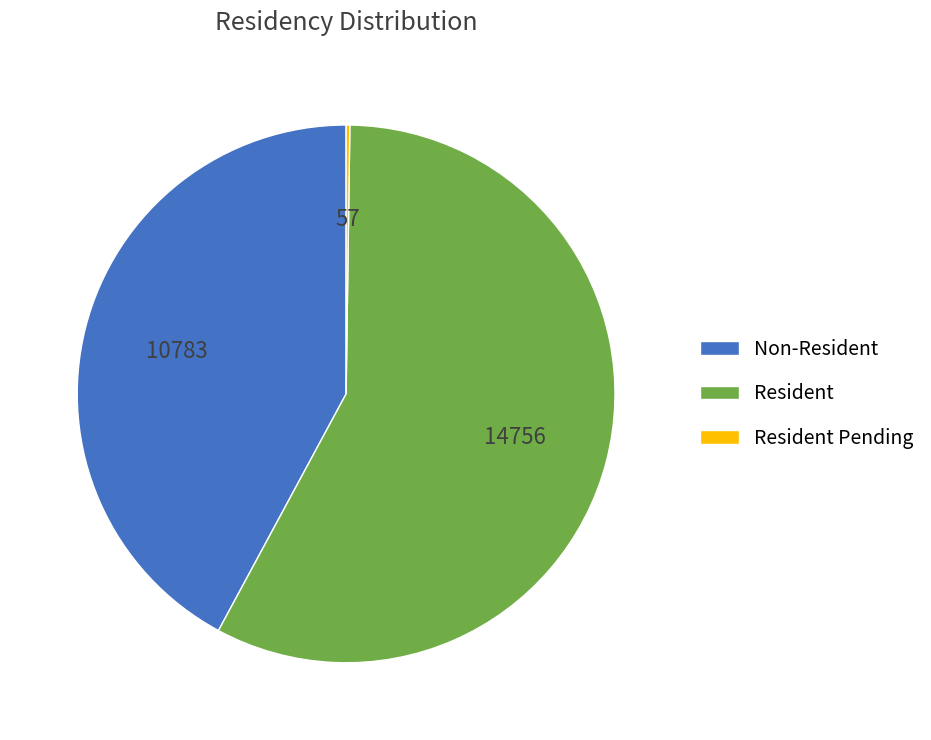

What is the ratio of the value at Non-Resident to the value at Resident?

0.7